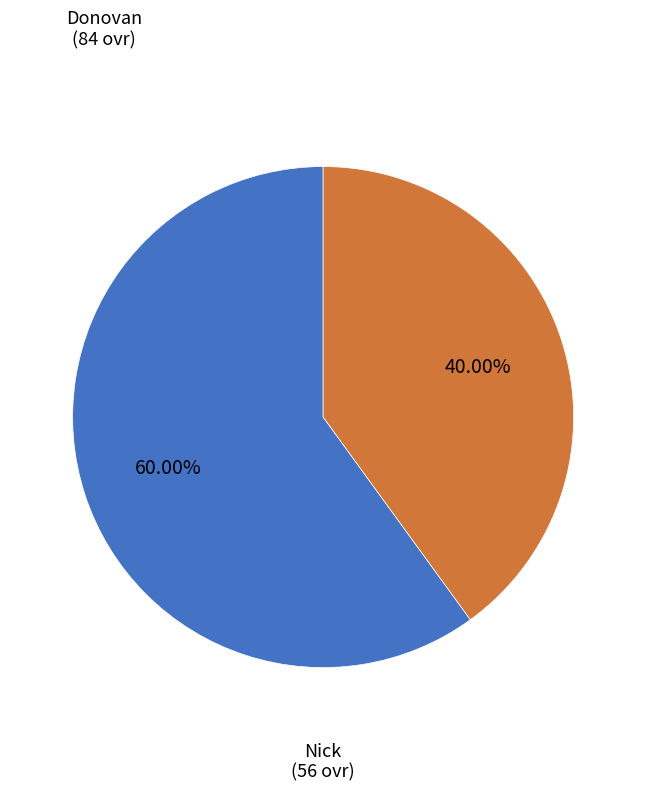

Is there a majority slice in this chart?

Yes